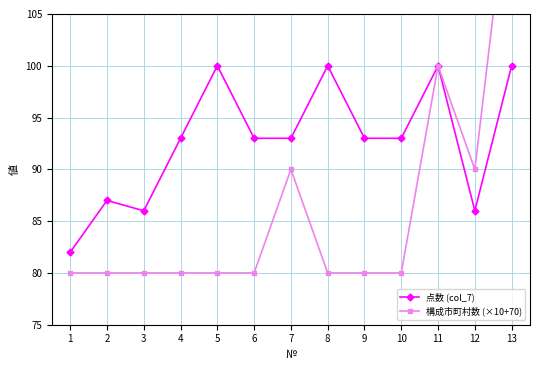

Which label corresponds to the largest value in the chart?

13